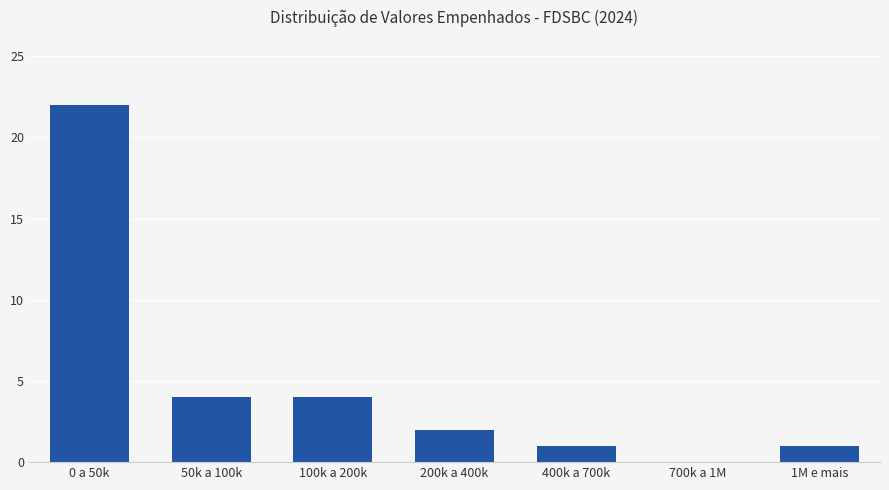

Are the bars grouped side by side (vs. stacked)?

No